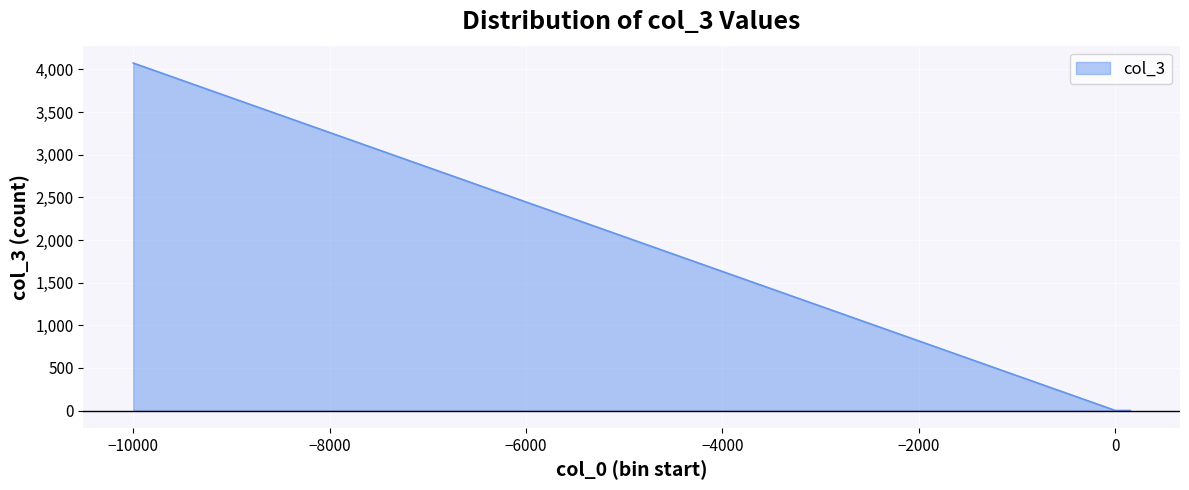

What is the difference between the maximum and minimum values?

4075